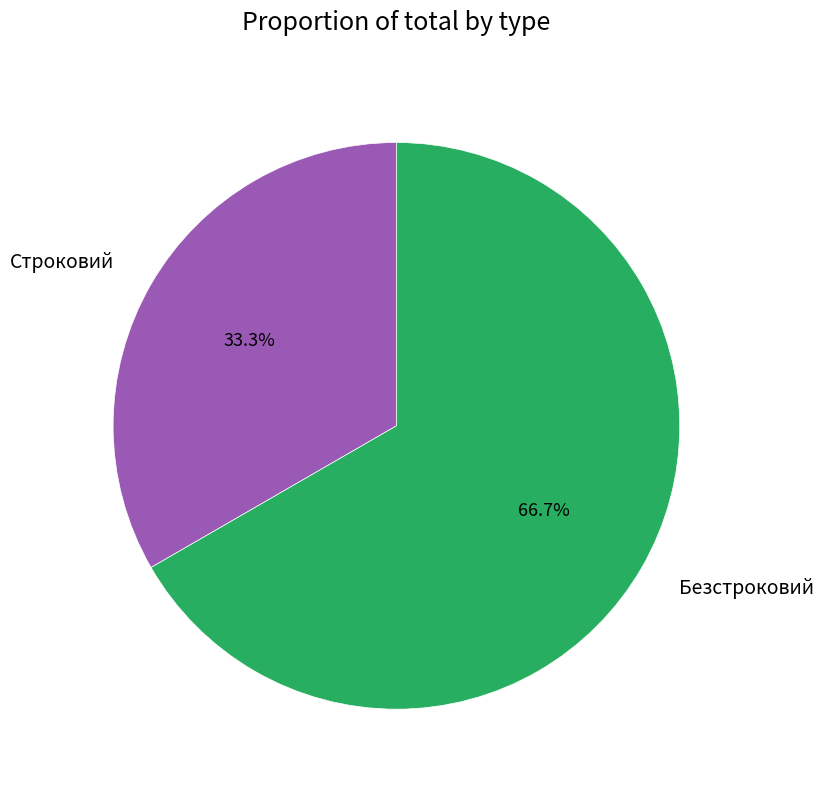

Which category has the smallest portion of the pie?

Строковий